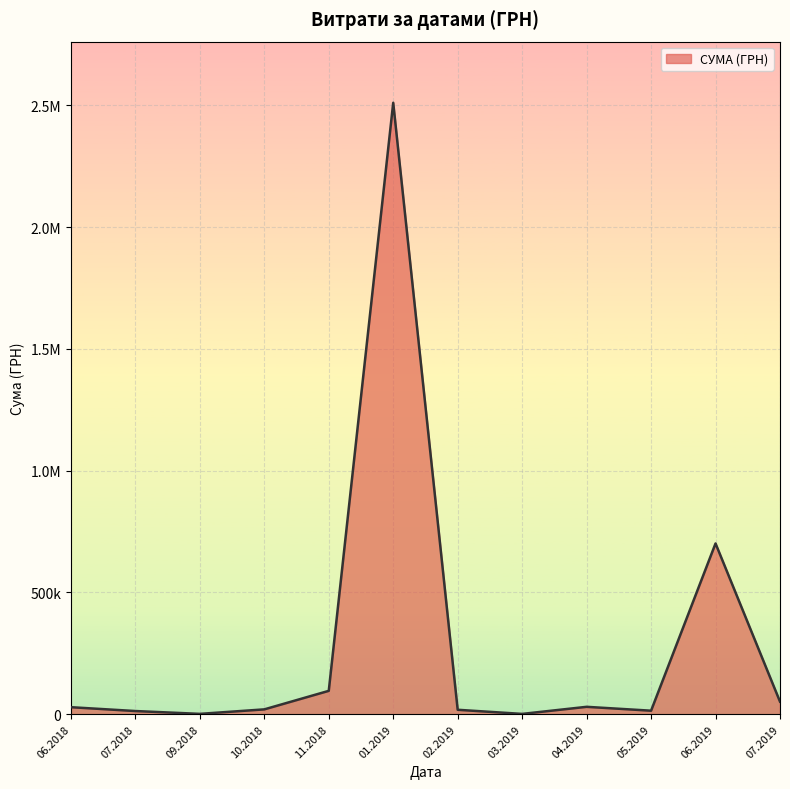

Is this an area chart (filled region under the line)?

Yes